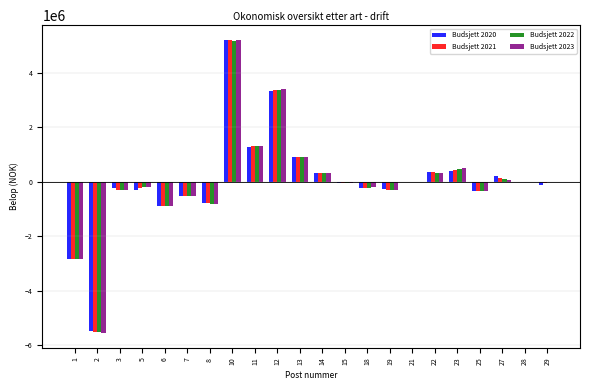

What is the total value across all series at 7?

-2049130